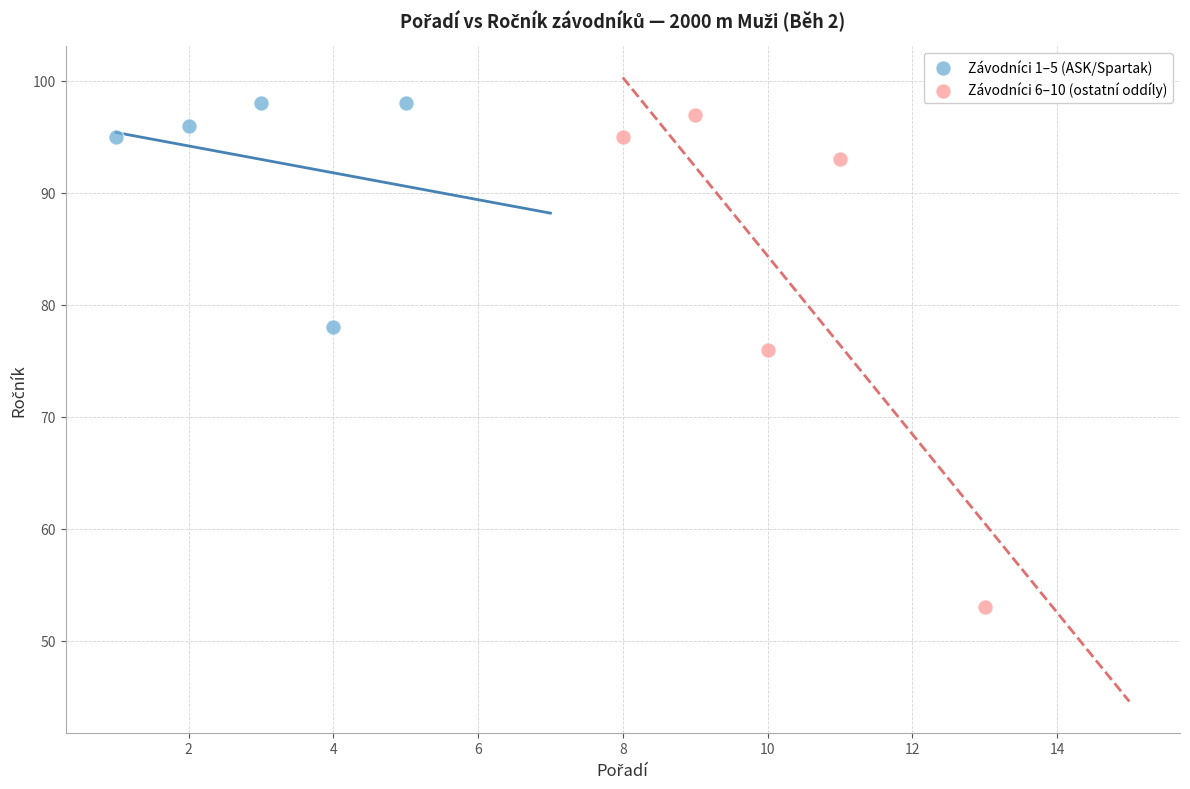

Which series reaches the minimum Y coordinate?

Závodníci 6–10 (ostatní oddíly)